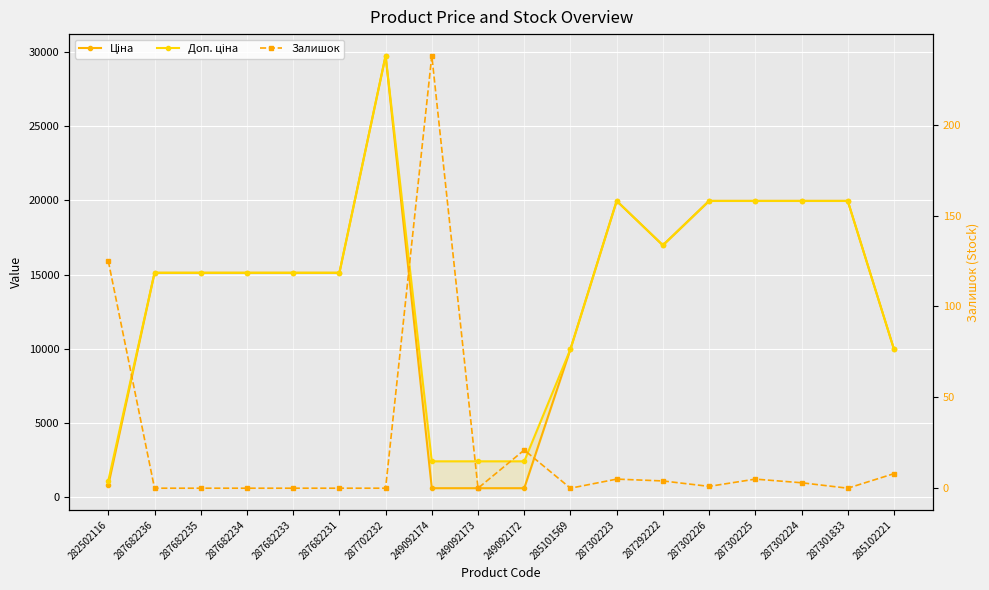

What is the total value across all series at 249092173?

3018.6